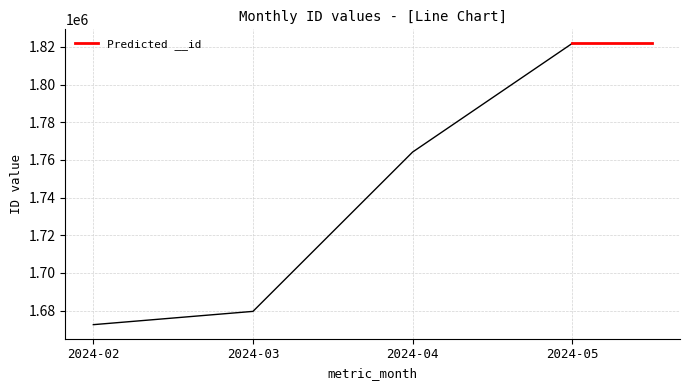

True or false: the data has more than 0 interior local peaks.

False